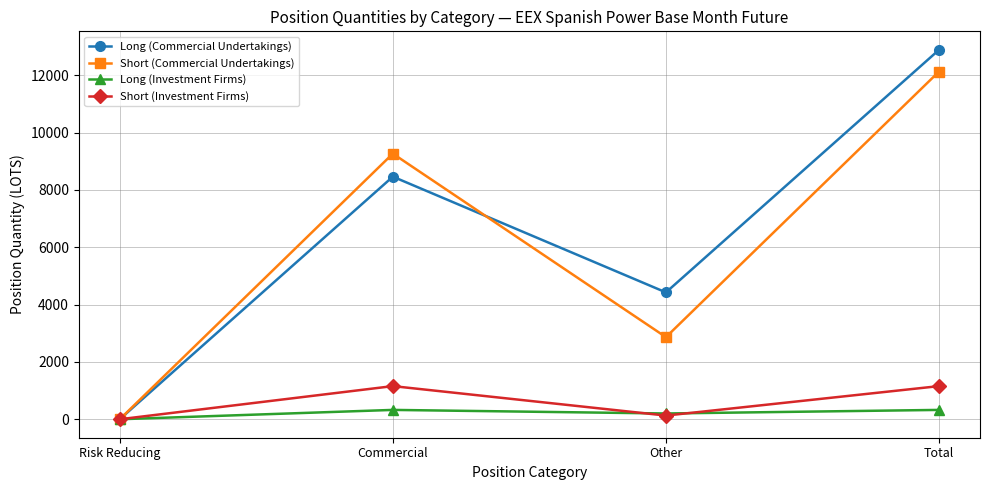

What is the label of the 3rd point from the right?

Commercial